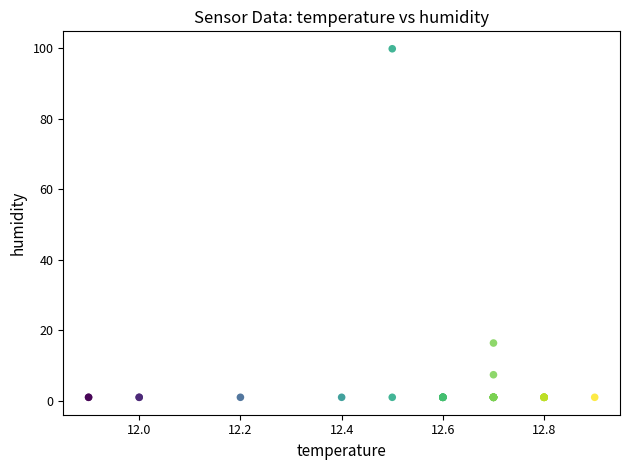

What Y value in the scatter plot is closest to 50?

16.4